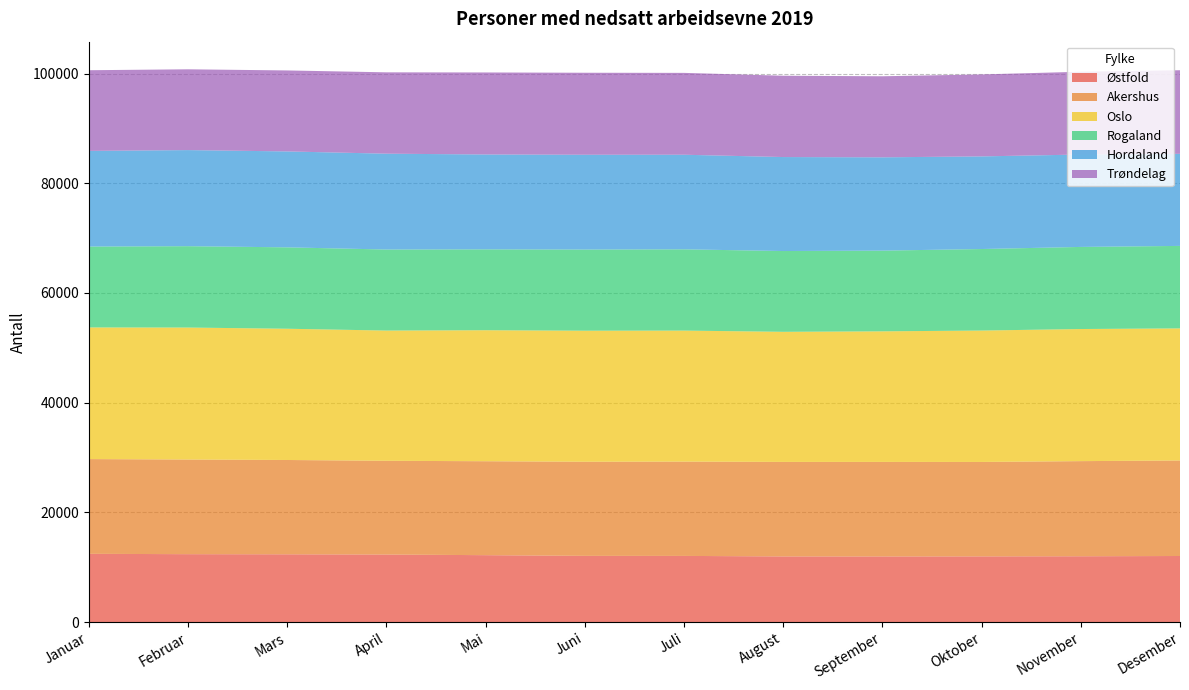

Reading right to left, what are all the values shown in this chart?

Østfold: 12038	11992	11970	11957	11962	12055	12065	12190	12306	12349	12373	12435
Akershus: 17417	17344	17217	17236	17231	17195	17158	17129	17093	17195	17256	17277
Oslo: 24085	24088	23960	23809	23722	23889	23895	23888	23745	23932	24065	24002
Rogaland: 15039	14968	14863	14716	14729	14816	14797	14743	14775	14840	14834	14747
Hordaland: 16787	16847	16889	17013	17137	17247	17282	17298	17475	17490	17521	17441
Trøndelag: 15244	15098	14943	14778	14825	14926	14954	14955	14833	14767	14730	14710